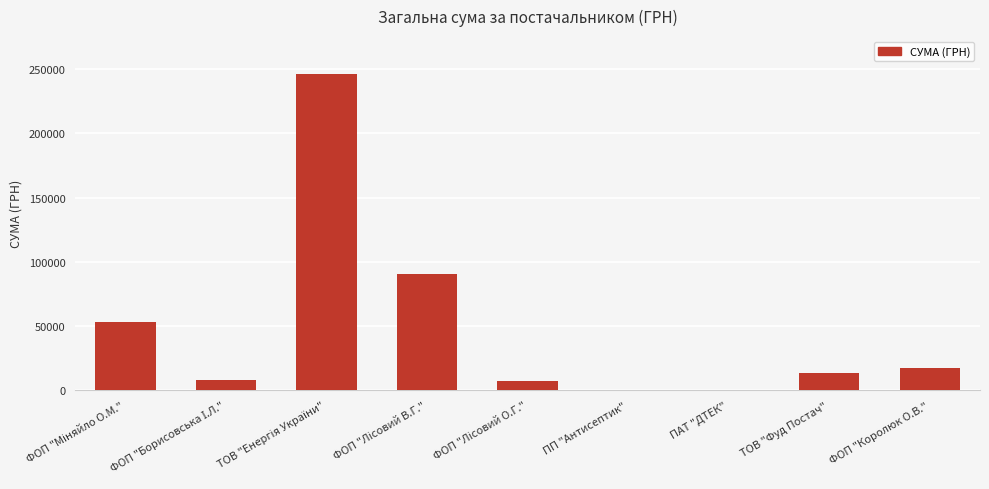

What is the ratio of the value at ФОП "Королюк О.В." to the value at ТОВ "Фуд Постач"?

1.3